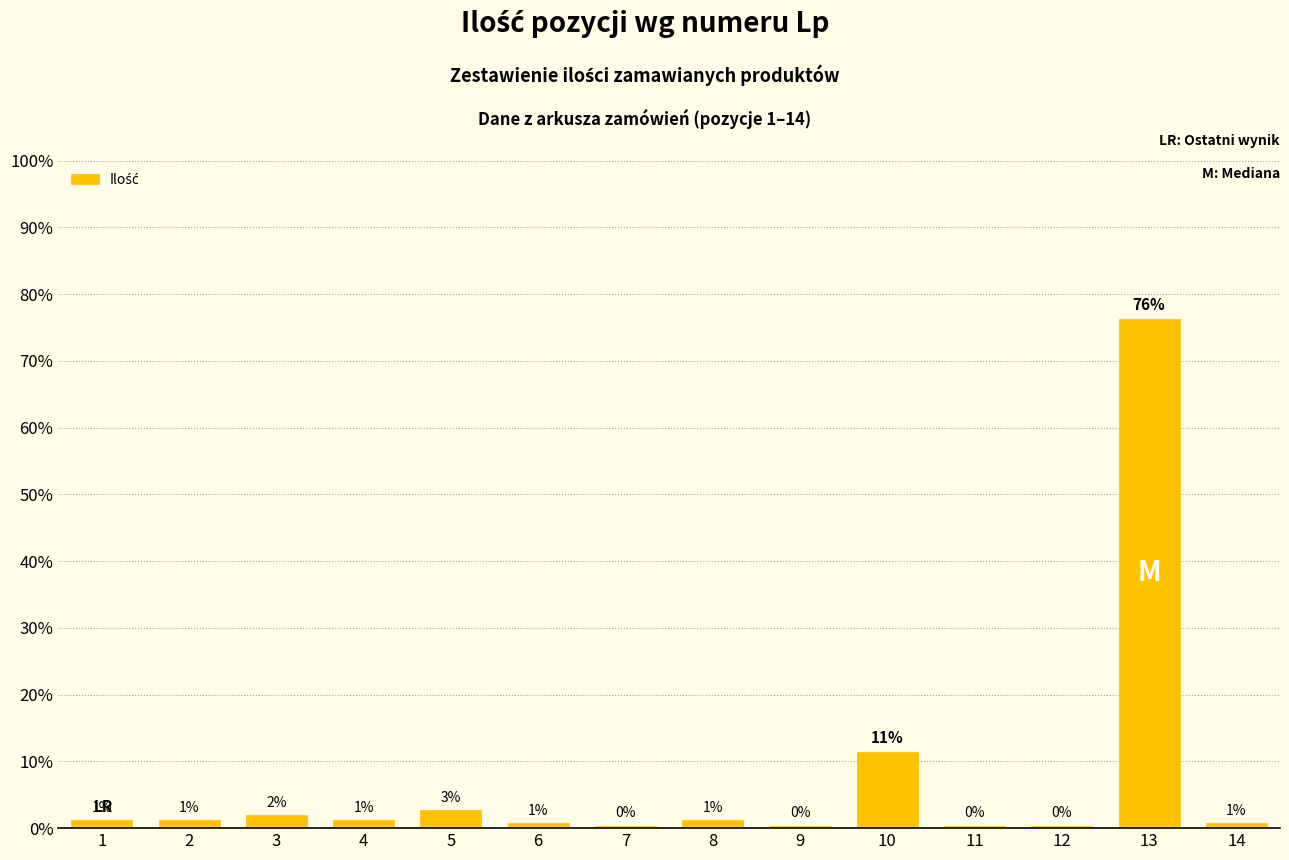

How many bars are there in total?

14